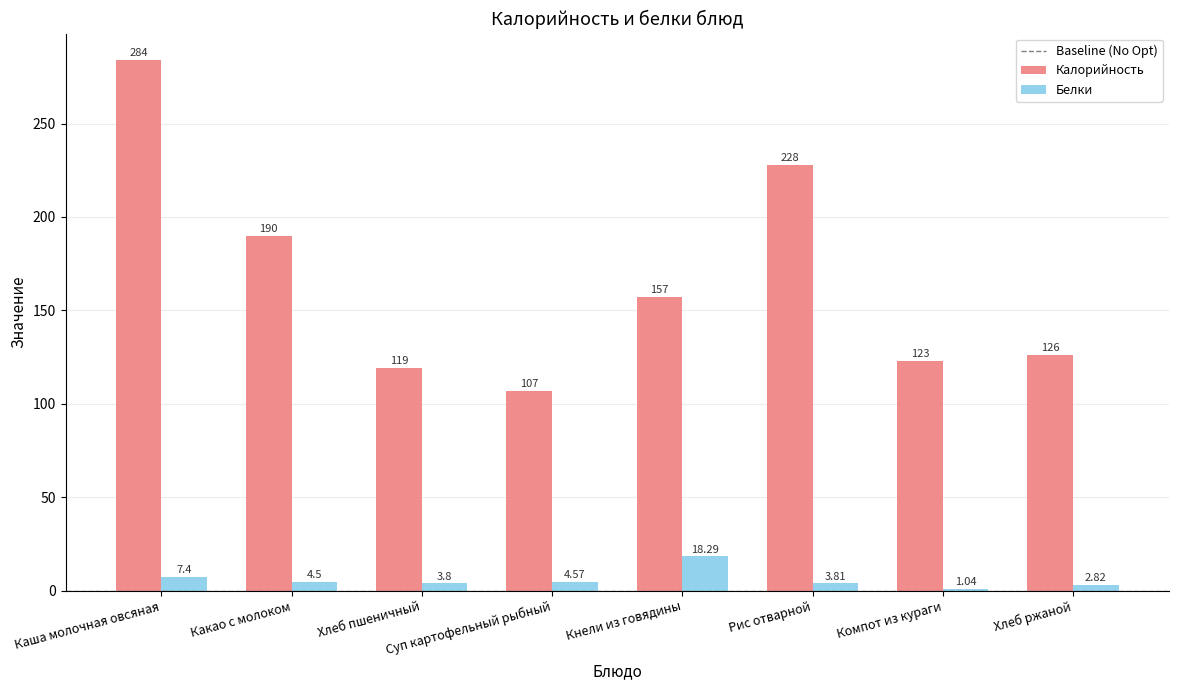

What is the label of the 5th bar from the left?

Кнели из говядины